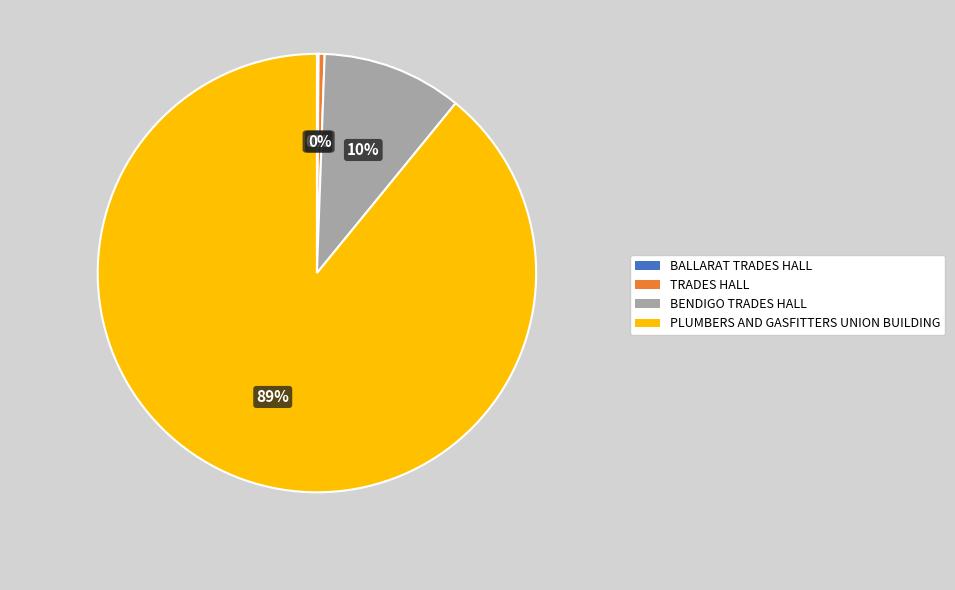

How many segments does this pie chart have?

4